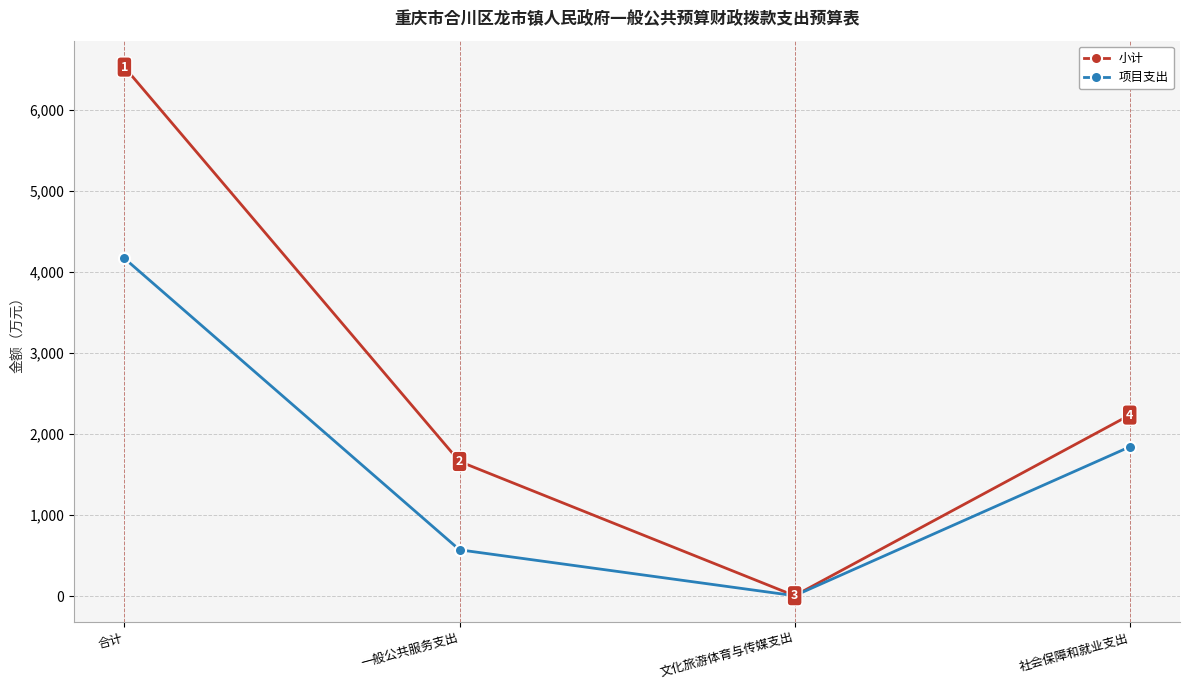

What is the value of the 小计 point at the 3rd from the left?

5.2